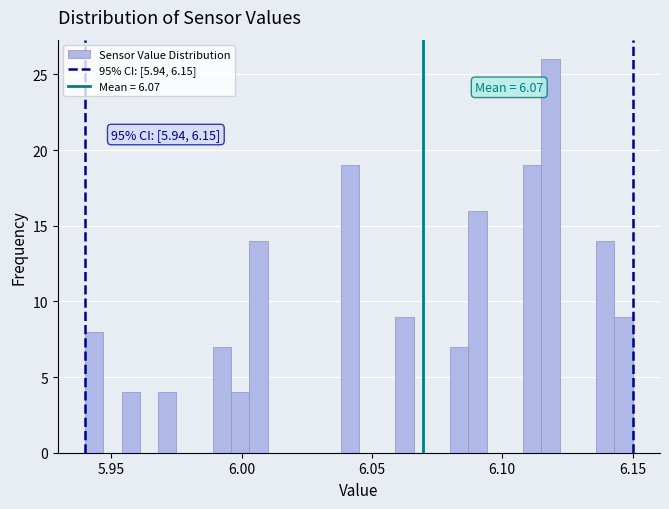

Read against the x-axis, roughly where is the centre of the tallest bar?

6.120